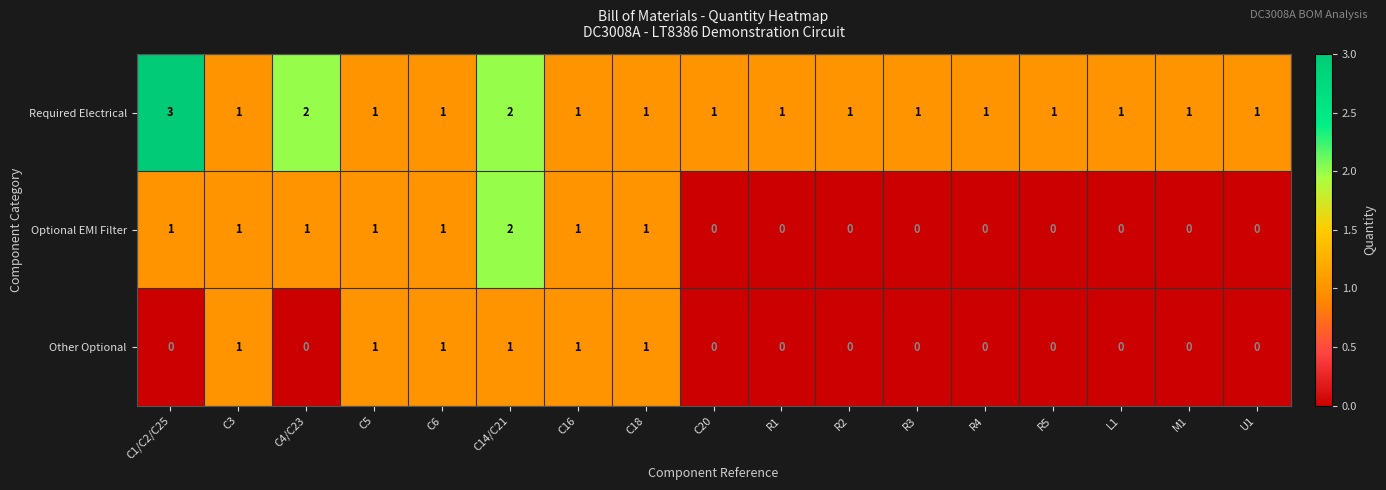

How many Required Electrical values are between 1 and 2?

16